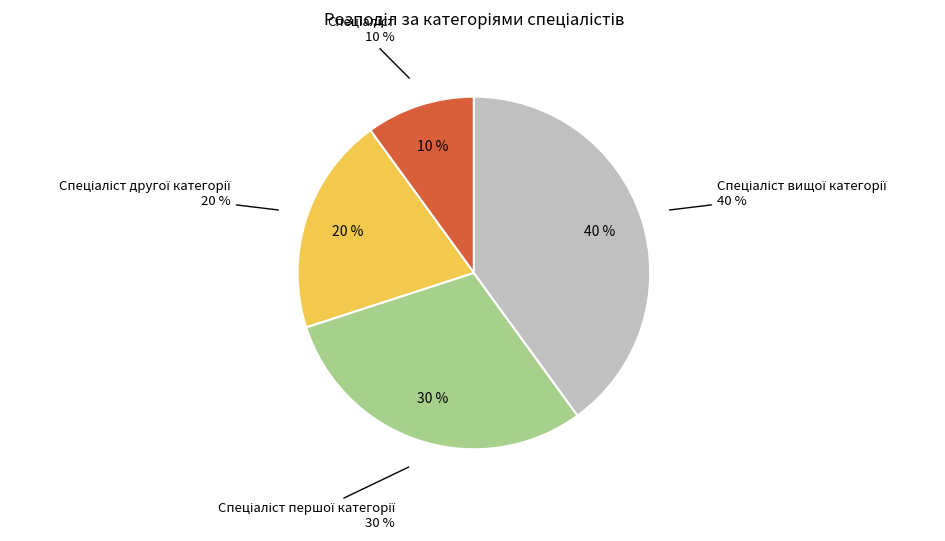

Which category has the biggest portion of the pie?

Спеціаліст вищої категорії